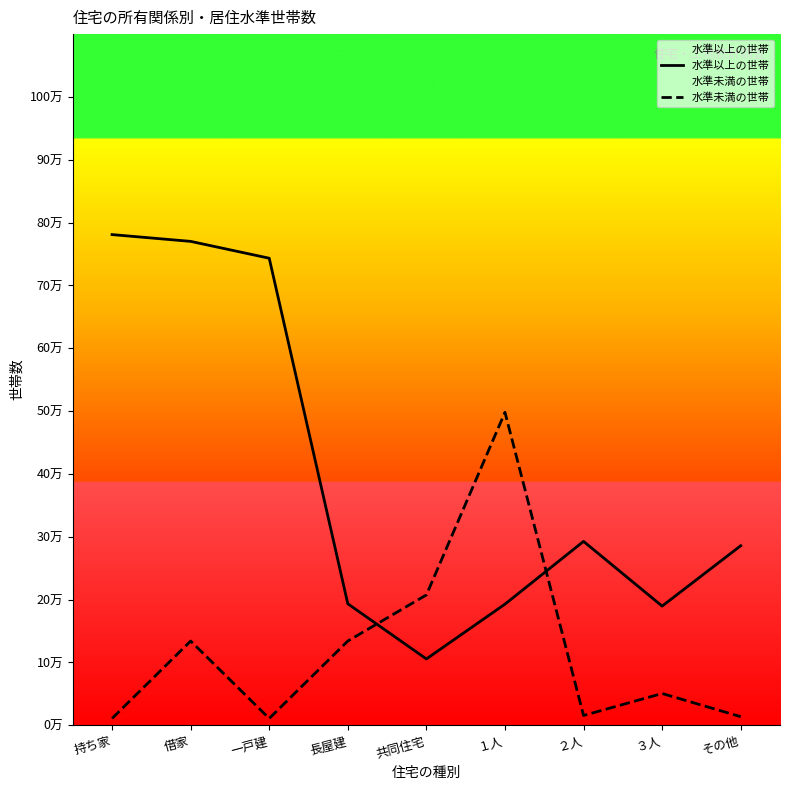

True or false: 水準未満の世帯 has more than 2 interior local peaks.

True